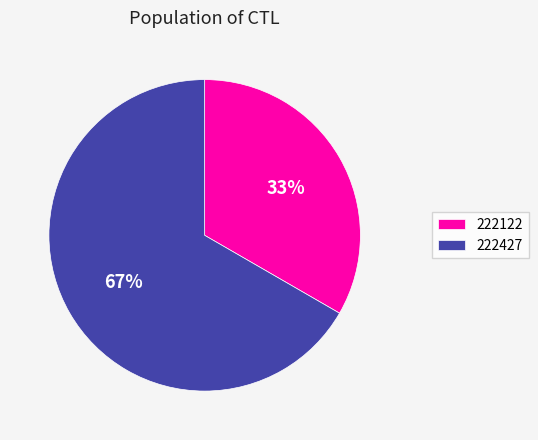

Rank the categories by value from highest to lowest.

222427, 222122